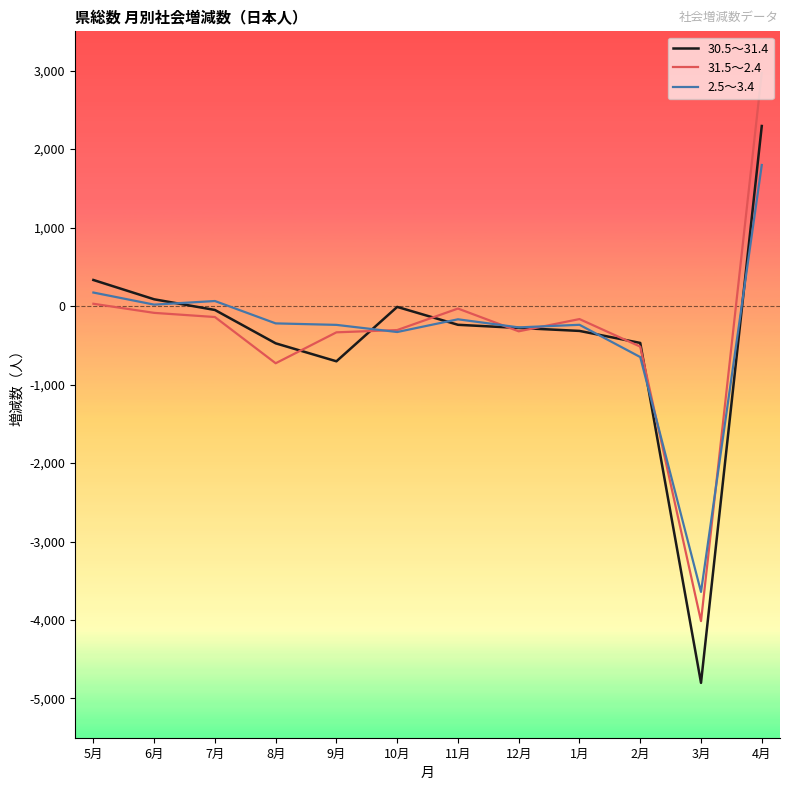

What is the lowest value of the 31.5～2.4 series?

-4014